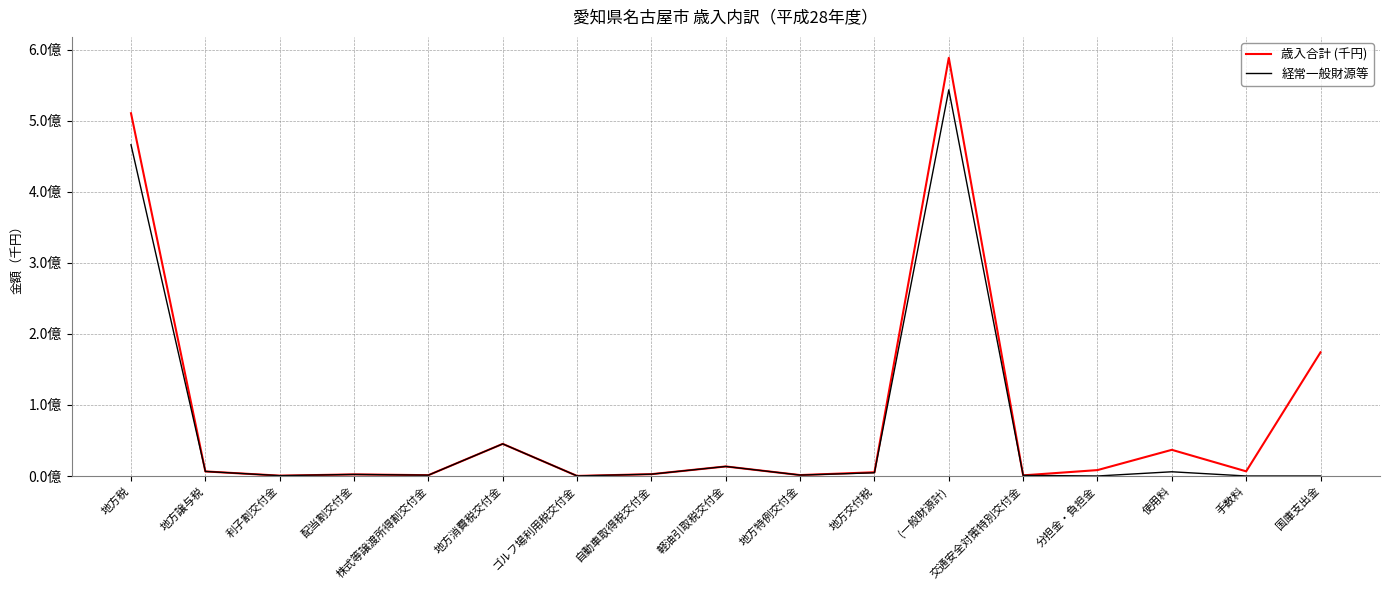

At how many categories does at least one series exceed 248830391?

2